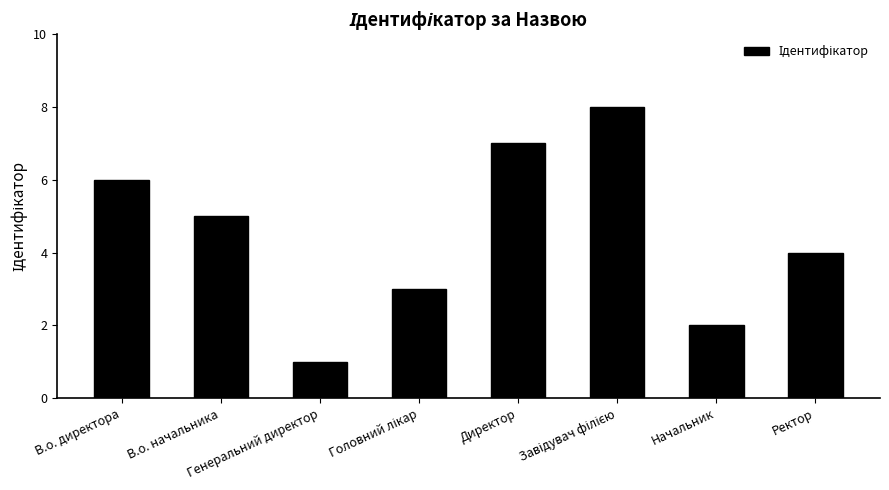

The value at В.о. начальника is 5. True or false?

True